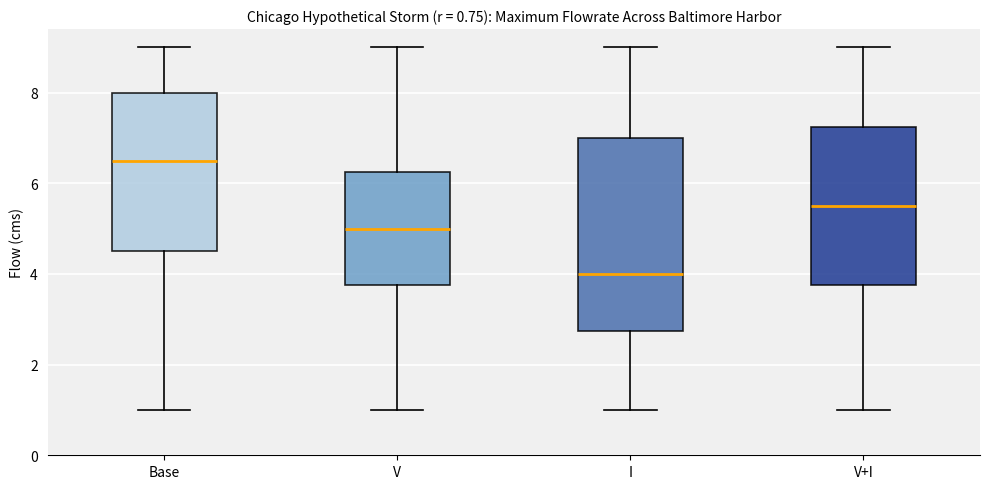

Which box is the tallest, from its lower edge to its upper edge?

I